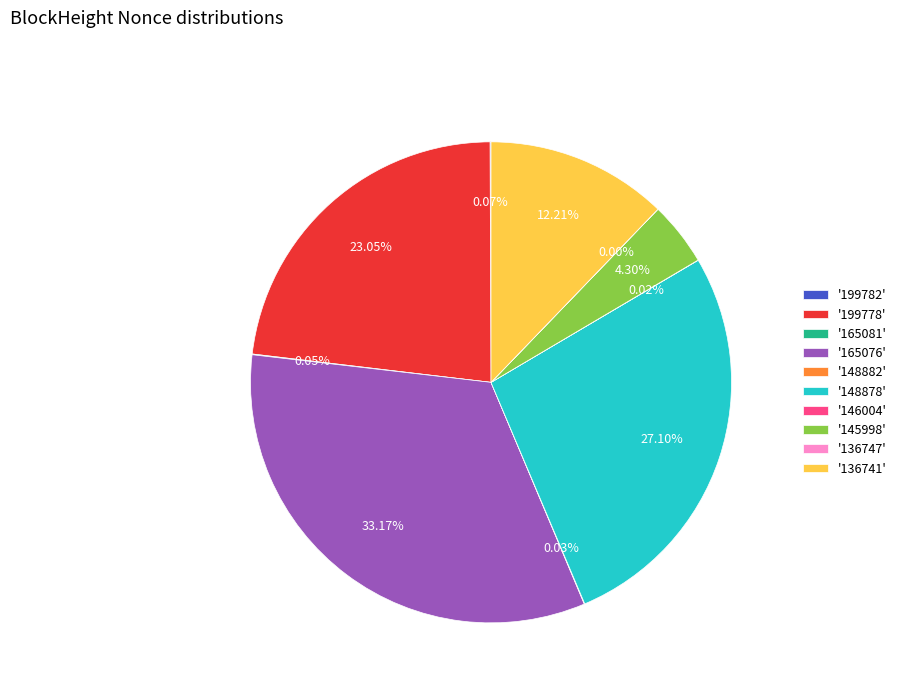

Between '136741' and '145998', which is larger?

'136741'